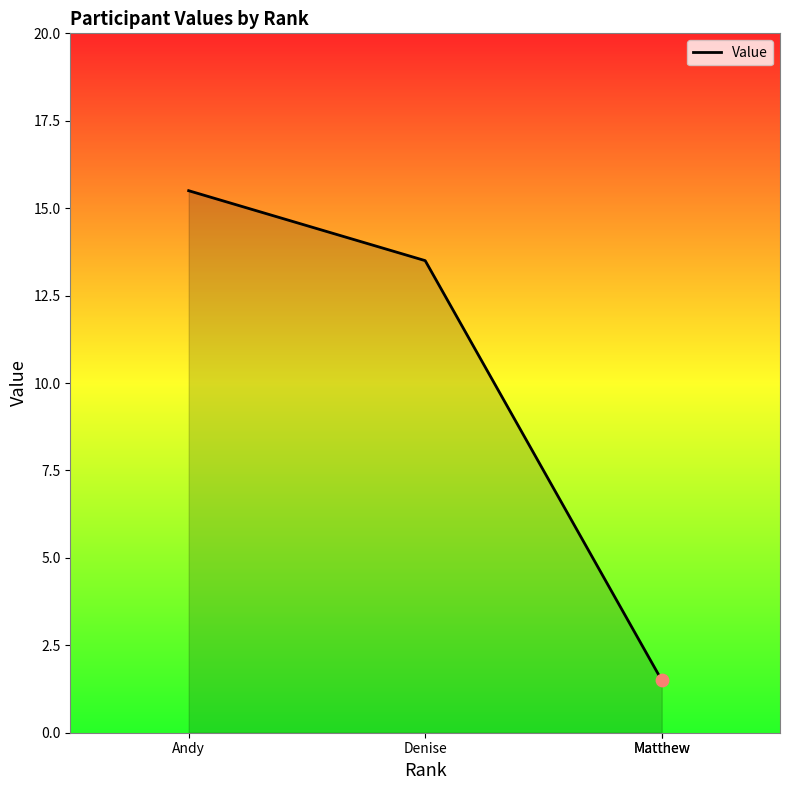

What is the ratio of the value at Matthew to the value at Matthew?

1.0